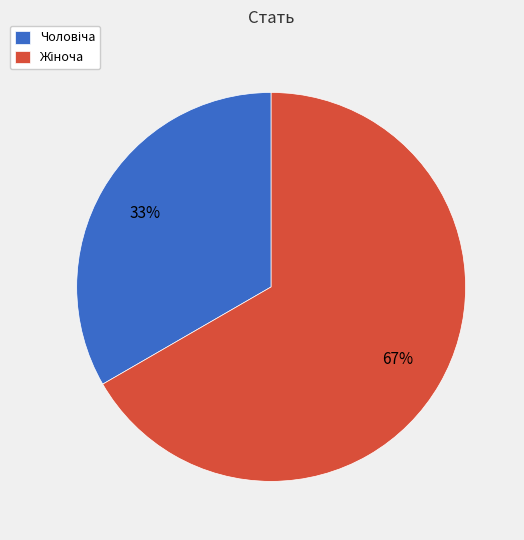

Count the number of slices in the pie.

2